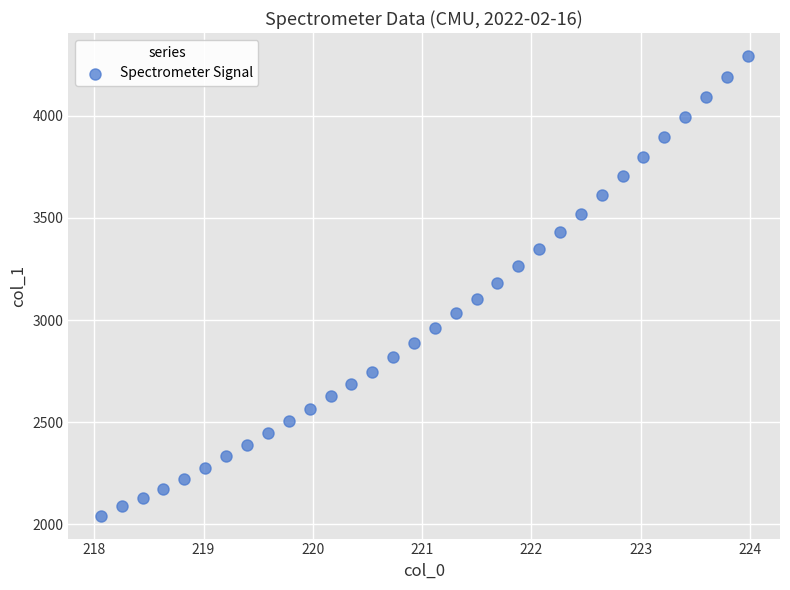

What is the range of Y values (max minus min)?

2251.1